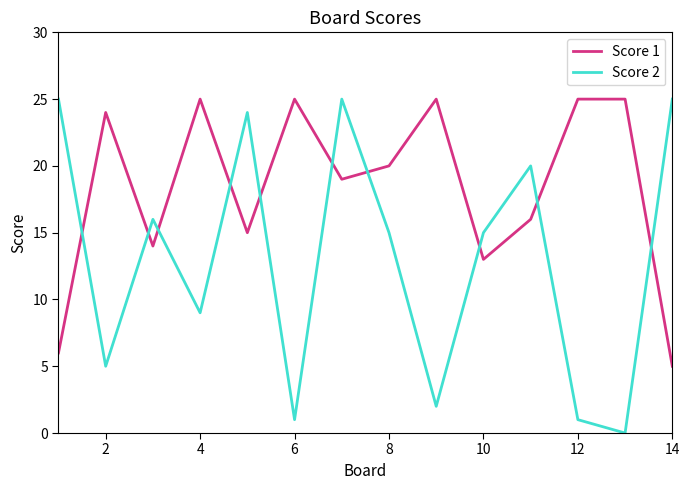

Does the chart display data point markers on the line(s)?

No